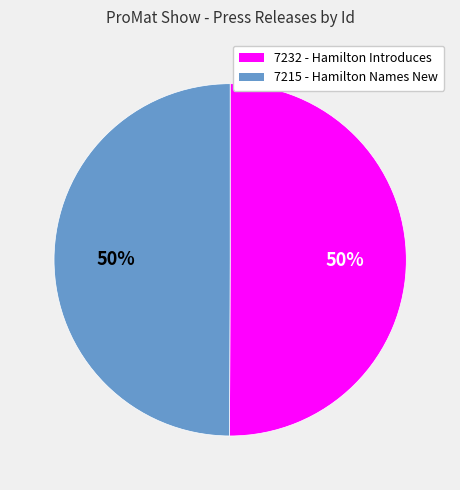

To the nearest percent, what portion does 7232 - Hamilton Introduces represent?

50%